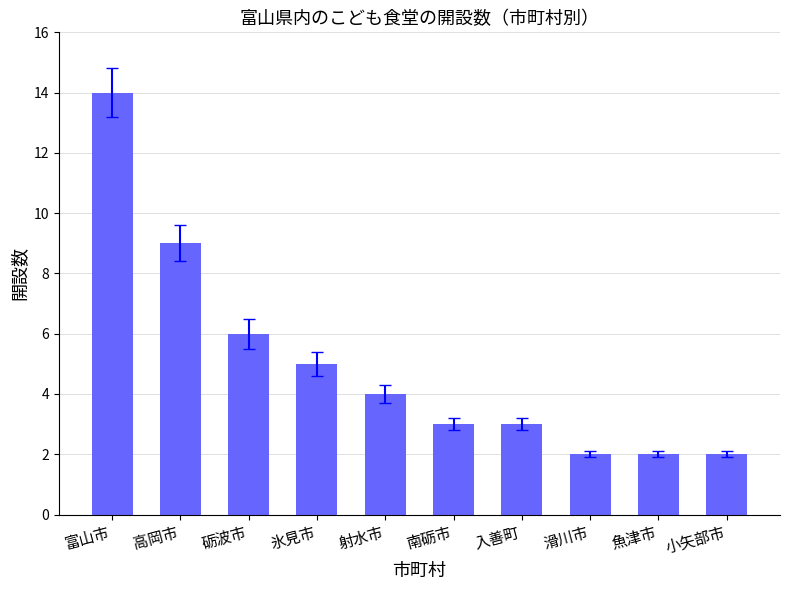

The chart shows a value of 3 at 入善町. True or false?

True